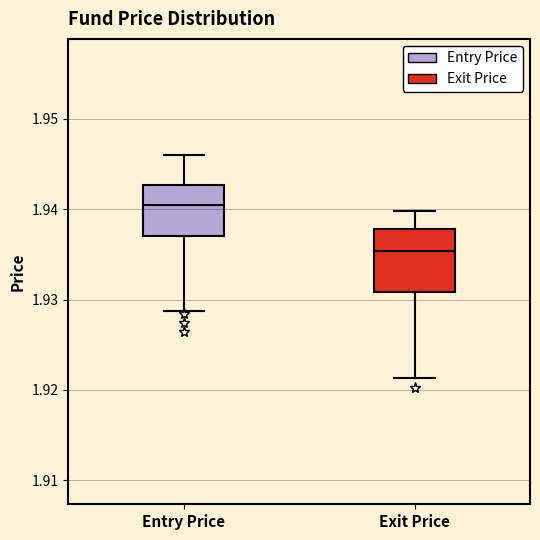

Where does the median line of the box for Exit Price sit on the y-axis? The values are not printed on the chart, so give them approximately, as read against the axis.

1.935